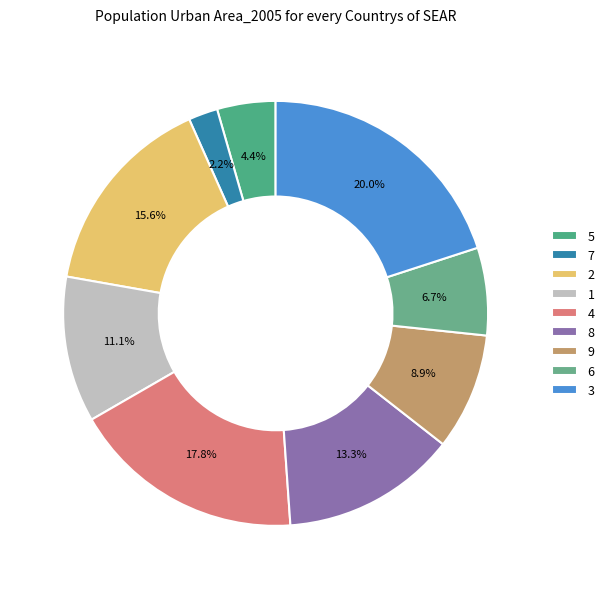

Which slice is the smallest?

7